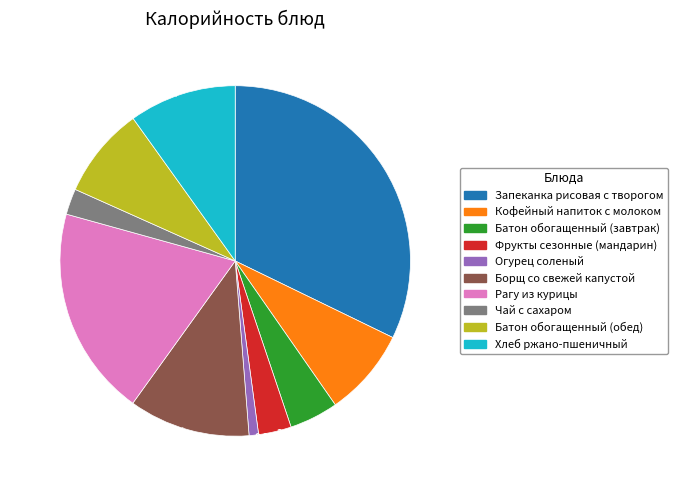

What portion of the pie excludes 8.4% (94 кКал)?

91.6%